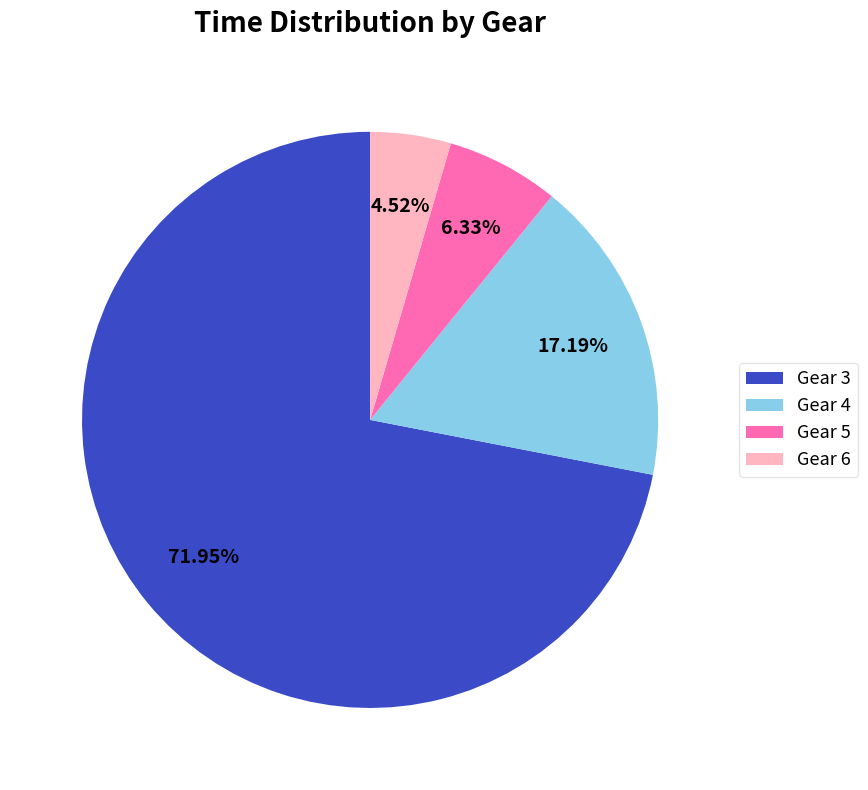

What is the total percentage of Gear 6 and Gear 5?

10.9%